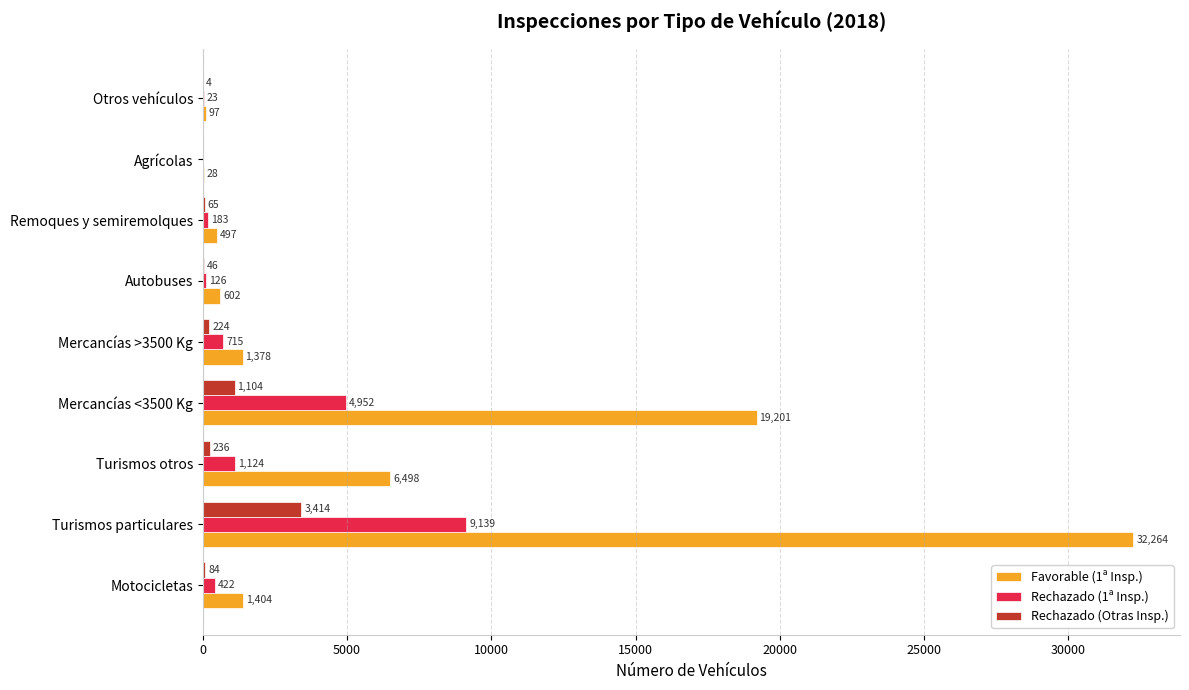

What is the average value of the Rechazado (Otras Insp.) series?

575